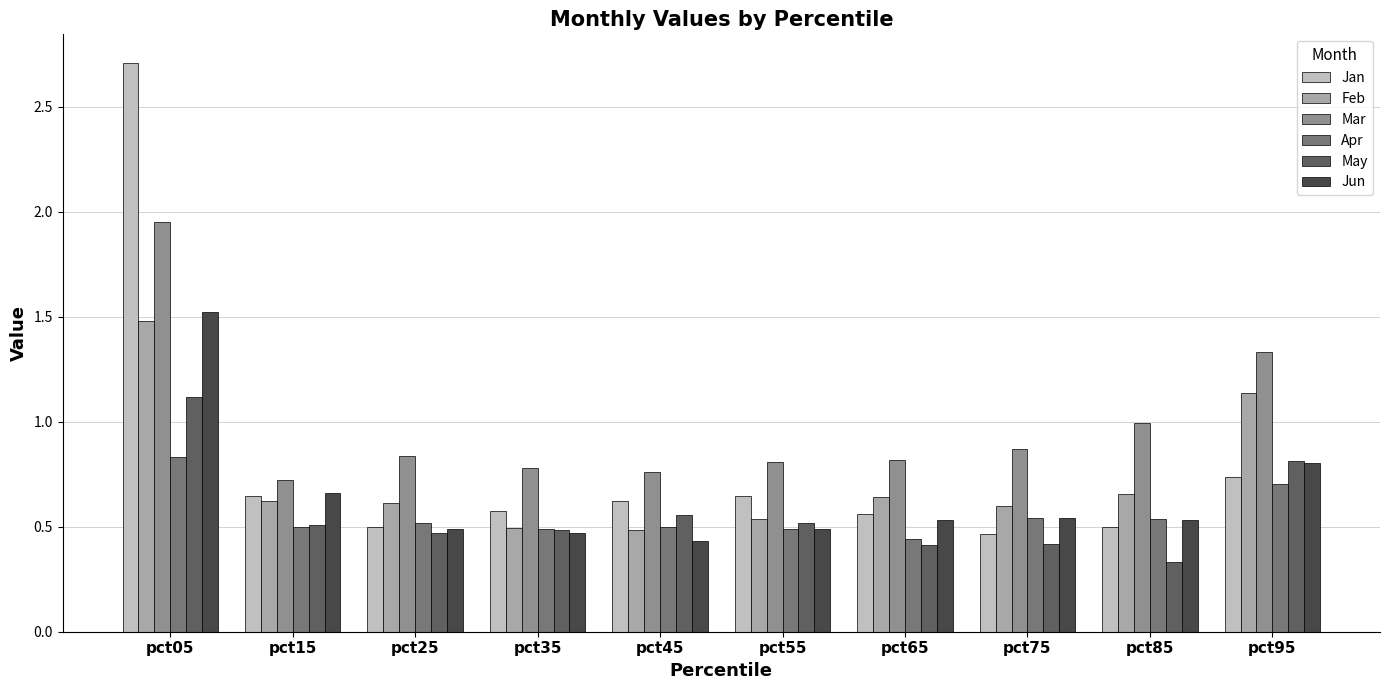

How many data points does each series have?

10